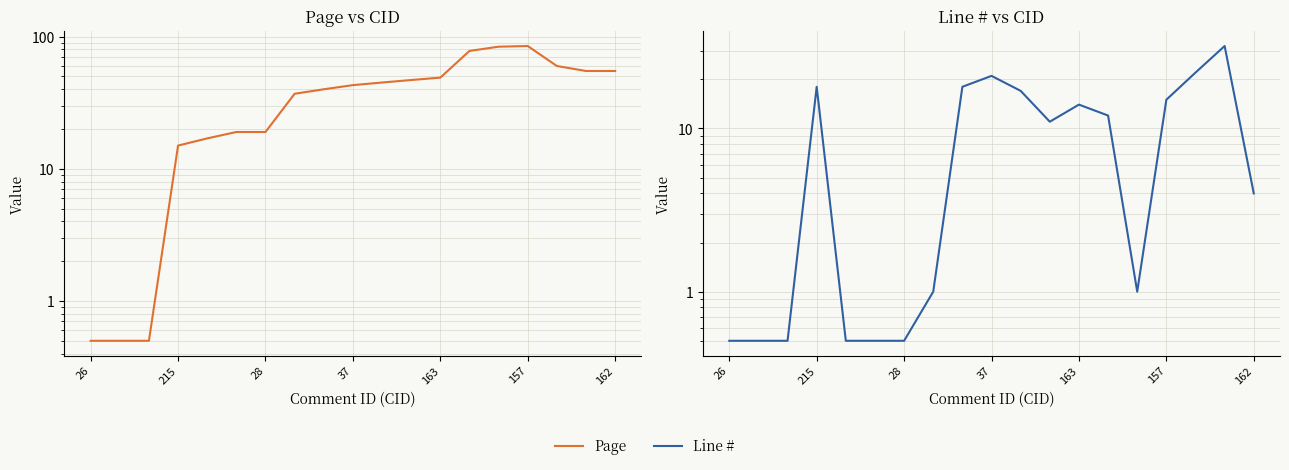

Reading left to right, extract all data points from this chart.

Page: 0.5	0.5	0.5	15.0	17.0	19.0	19.0	37.0	40.0	43.0	45.0	47.0	49.0	78.0	84.0	85.0	60.0	55.0	55.0
Line #: 0.5	0.5	0.5	18.0	0.5	0.5	0.5	1.0	18.0	21.0	17.0	11.0	14.0	12.0	1.0	15.0	22.0	32.0	4.0